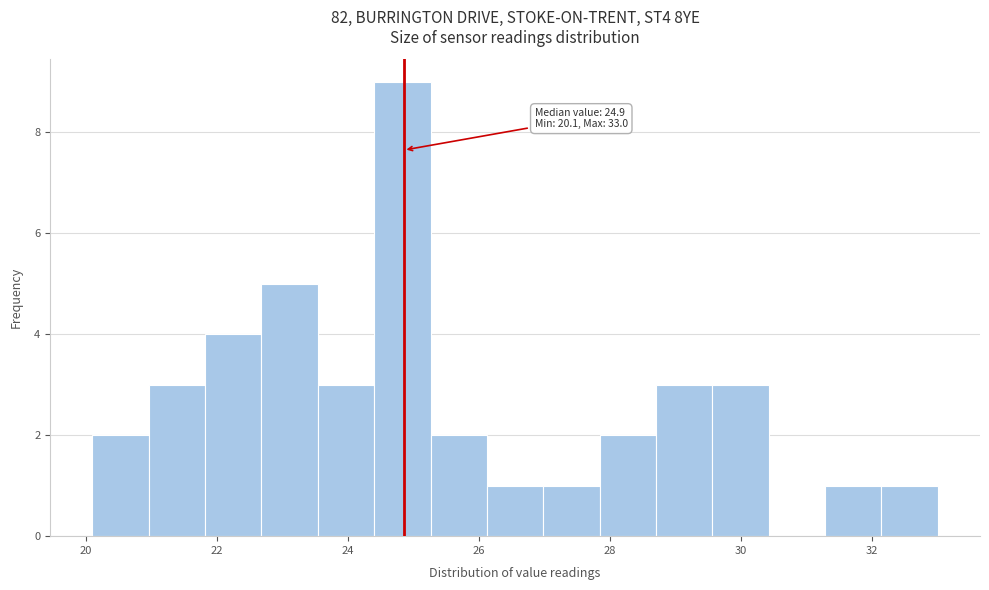

Which range on the x-axis has the tallest bar?

24.40 to 25.26